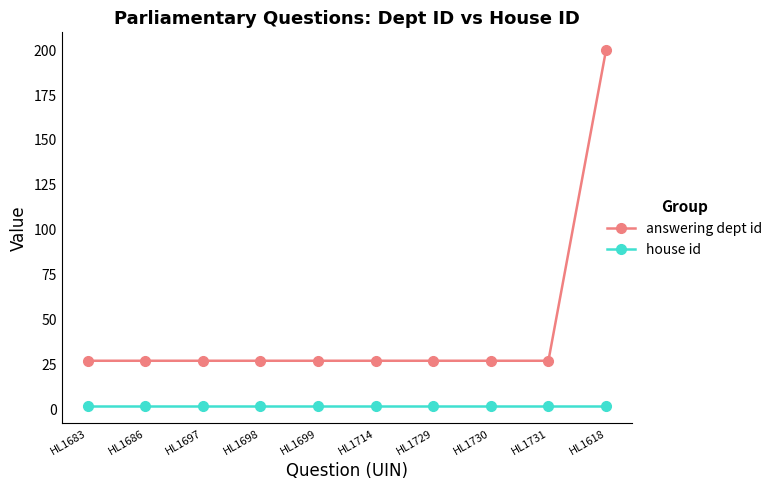

What are all the series names shown in the legend?

answering dept id, house id